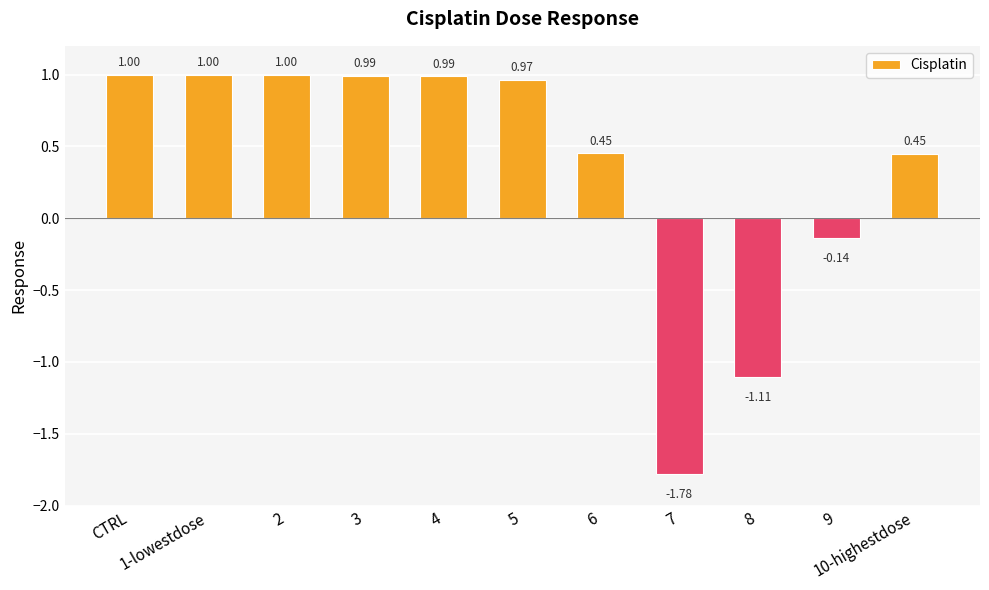

Between 5 and 9, which is larger?

5